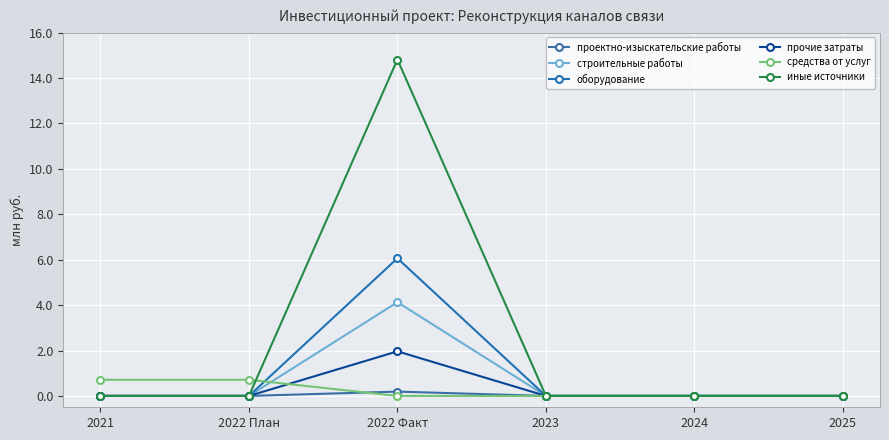

Does the chart have visible grid lines?

Yes